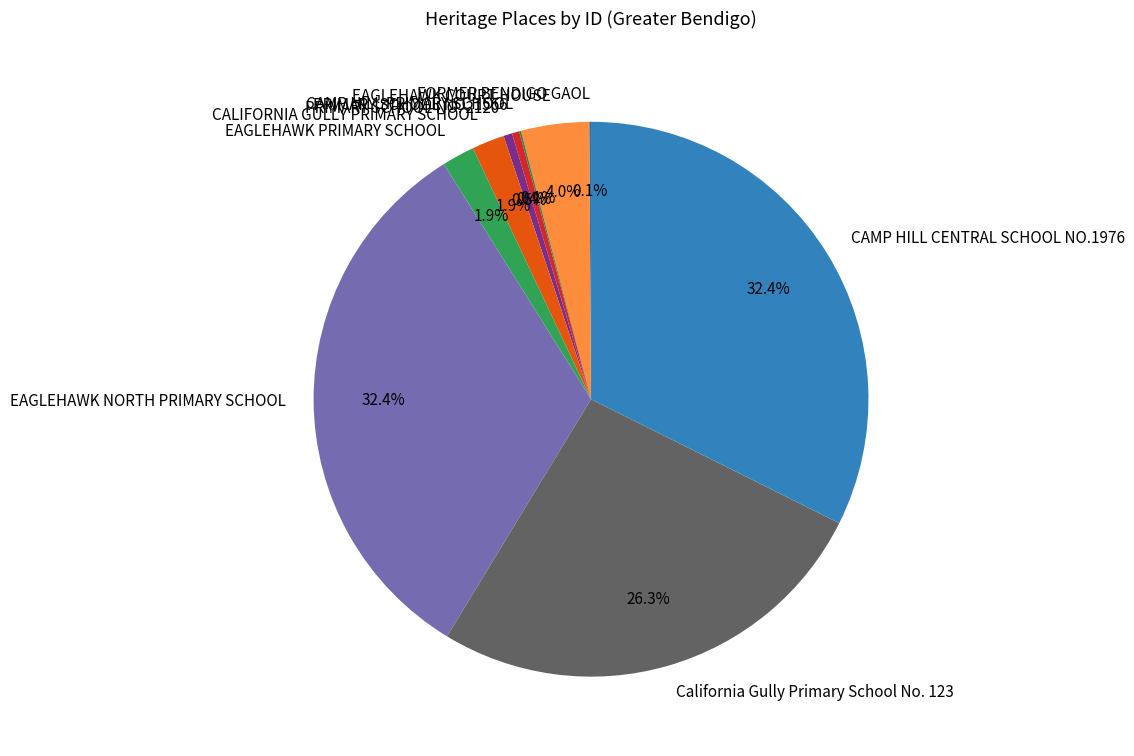

Count the number of slices in the pie.

10